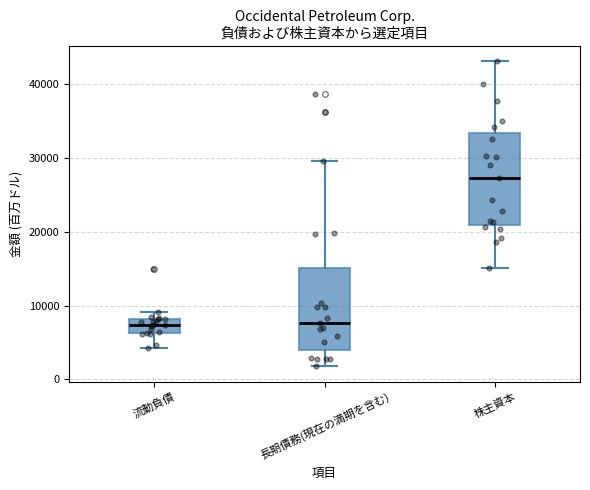

Reading left to right, read every box against the y-axis: the position of its median line, the range the box covers, and the ends of its whiskers. The values are not printed on the chart, so give them approximately, as read against the axis.

流動負債: median 7000, box 6000 to 8000, whiskers 4000 to 9000
長期債務(現在の満期を含む): median 8000, box 4000 to 15000, whiskers 2000 to 30000
株主資本: median 27000, box 21000 to 33000, whiskers 15000 to 43000